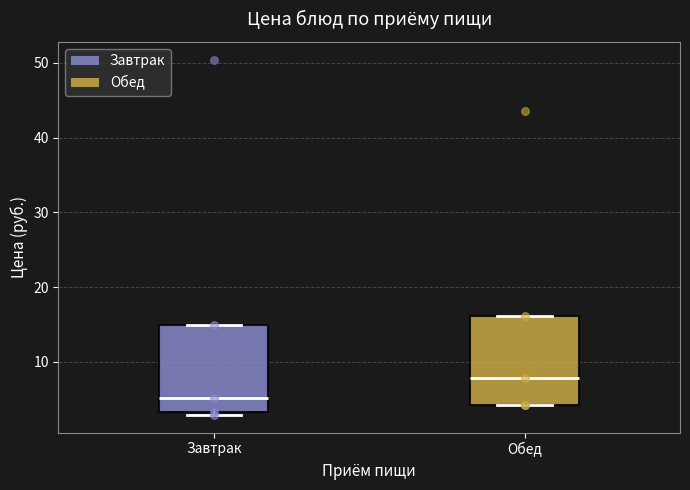

Reading left to right, read every box against the y-axis: the position of its median line, the range the box covers, and the ends of its whiskers. The values are not printed on the chart, so give them approximately, as read against the axis.

Завтрак: median 5, box 3 to 15, whiskers 3 (just below the box's lower edge) to 15
Обед: median 8, box 4 to 16, whiskers 4 to 16